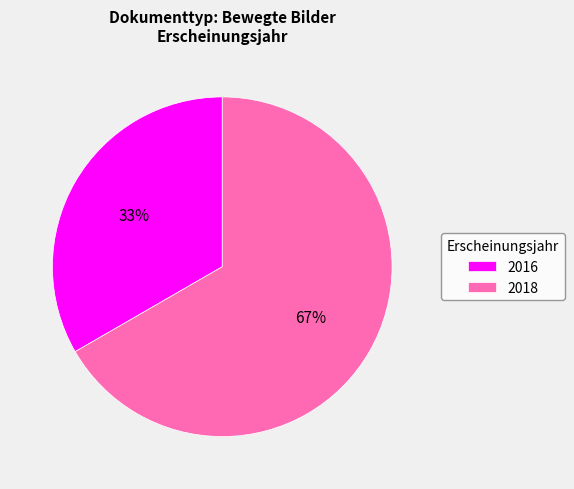

Which category has the biggest portion of the pie?

2018